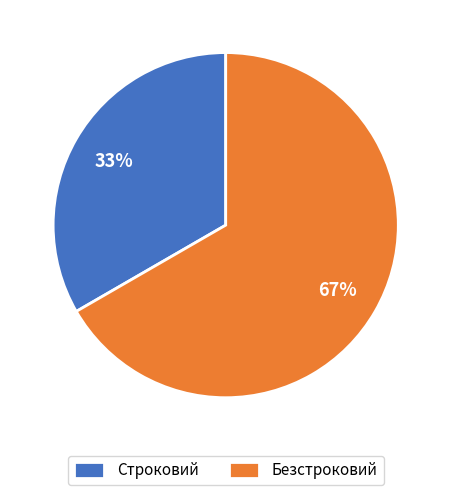

Is it true that Безстроковий is 81% of the pie?

False